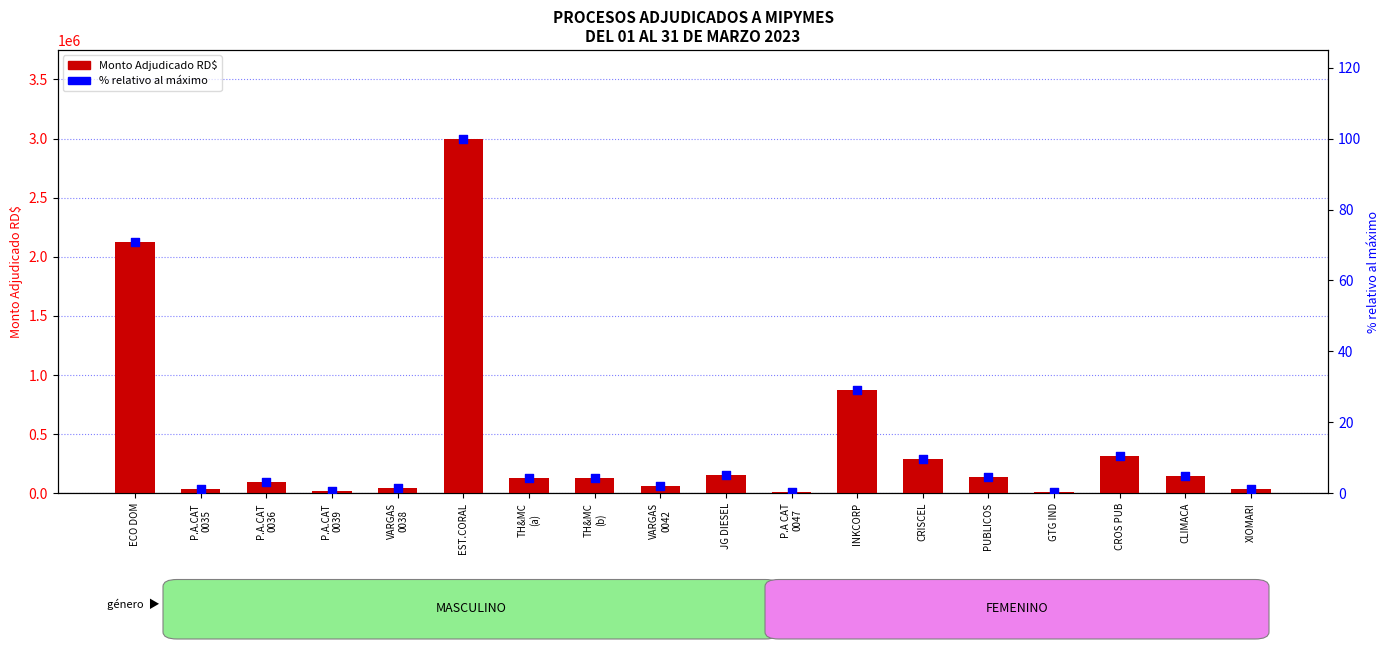

Which series has the largest Y range (max minus min)?

Monto Adjudicado RD$